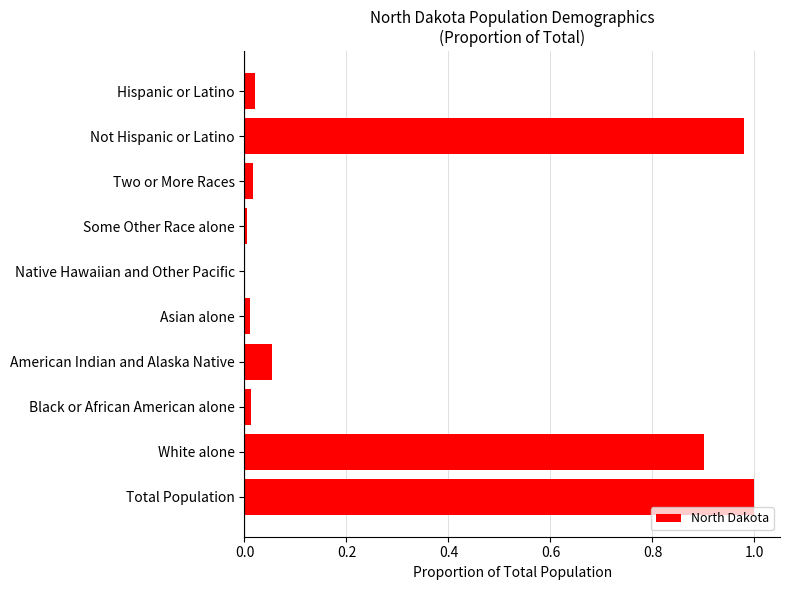

Between Some Other Race alone and Total Population, which is larger?

Total Population